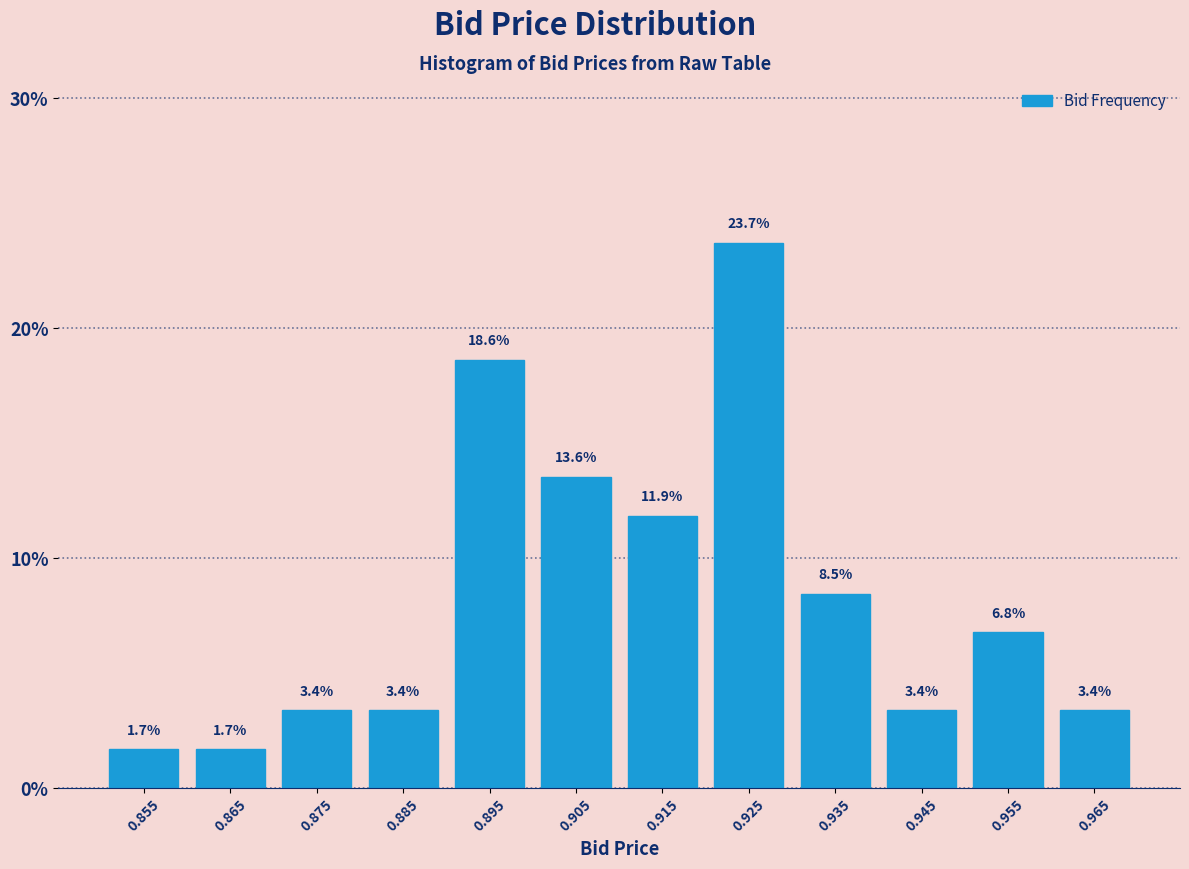

What is the height of the bar covering 0.89 to 0.90 on the x-axis?

18.6